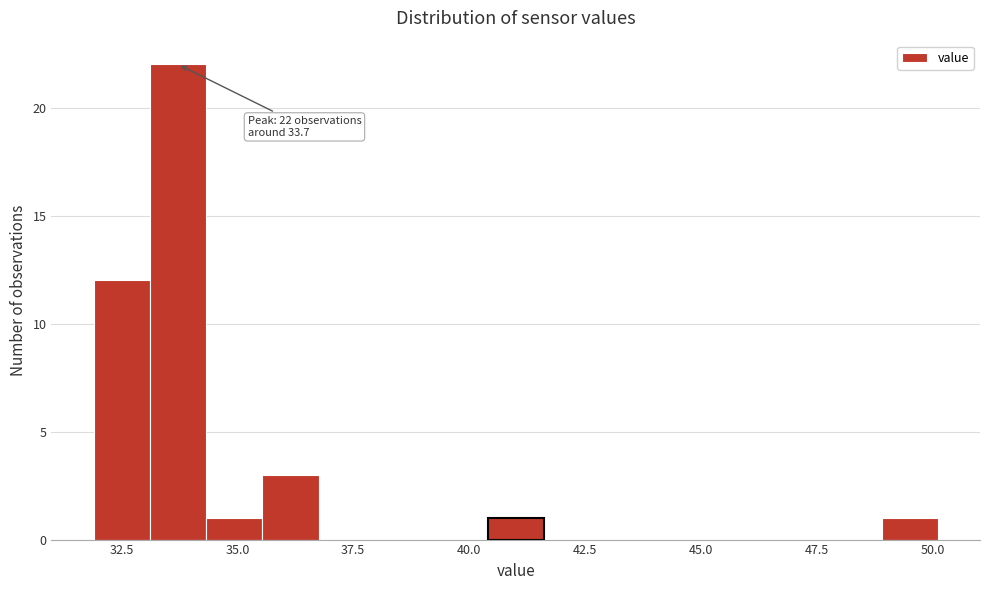

Around what value on the x-axis is the tallest bar? Give the approximate position of its centre, as read against the axis.

33.5